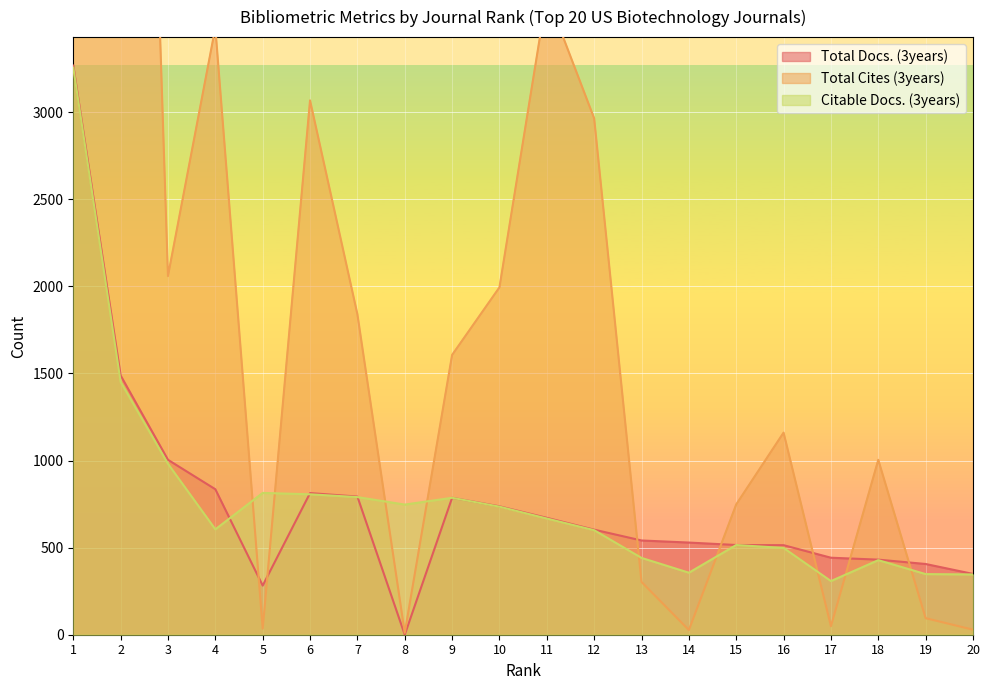

Where is the first local maximum for Total Docs. (3years)?

6